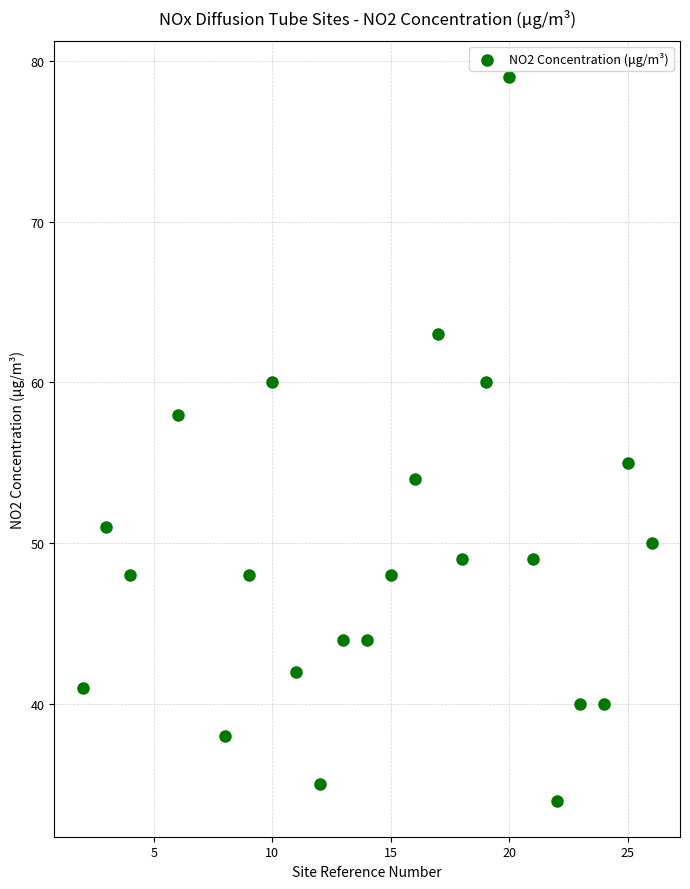

What is the range of Y values (max minus min)?

45